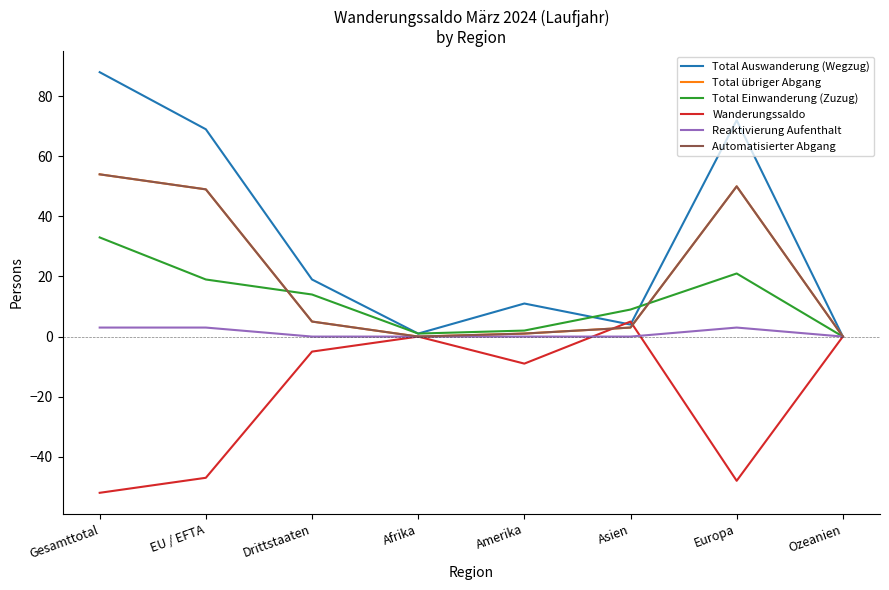

Where does the Total Auswanderung (Wegzug) series first go above 19?

Gesamttotal